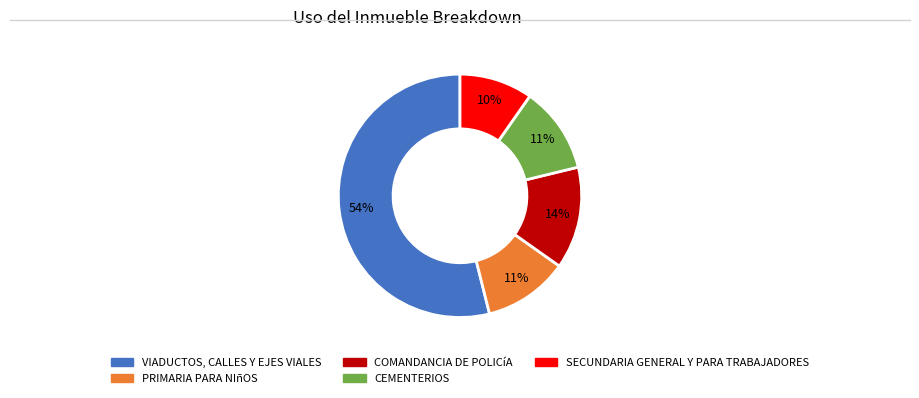

Which slice is the smallest?

SECUNDARIA GENERAL Y PARA TRABAJADORES